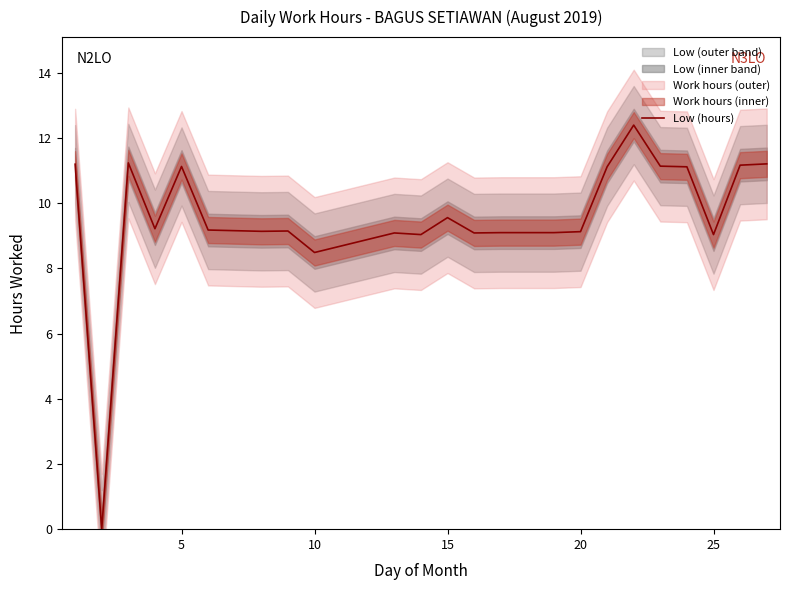

What is the average value?

9.6